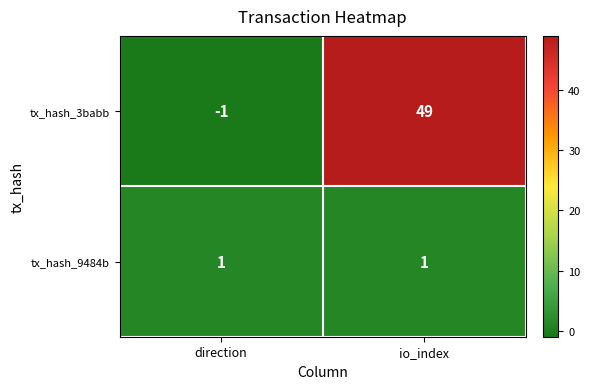

Rank the series by their maximum value, from lowest to highest.

tx_hash_9484b, tx_hash_3babb